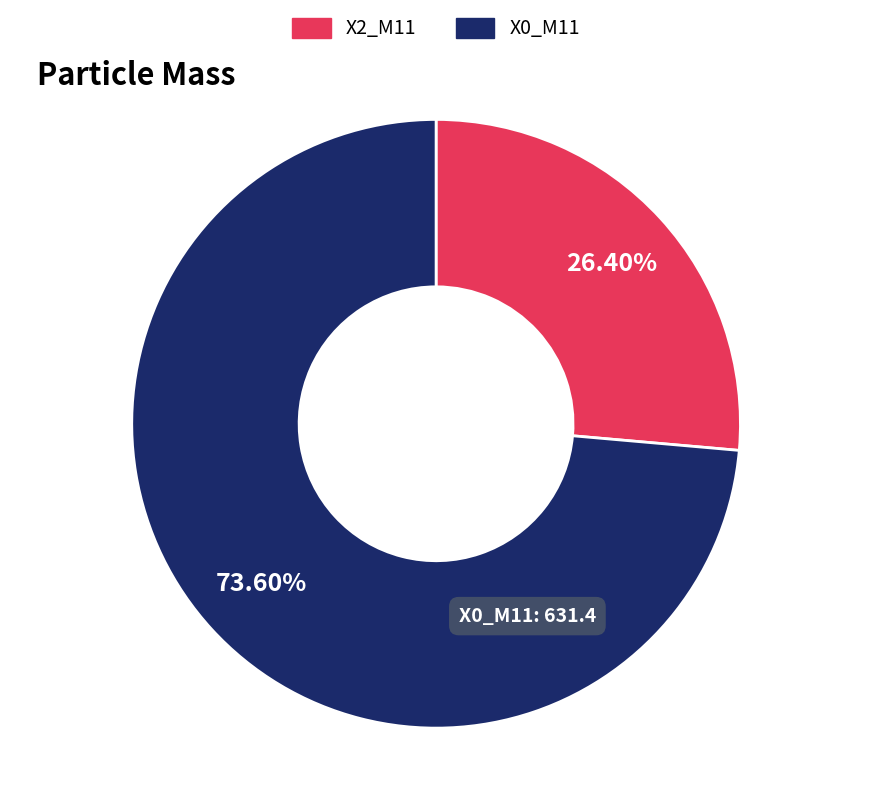

Do X0_M11 and X2_M11 together represent more than half of the pie?

Yes